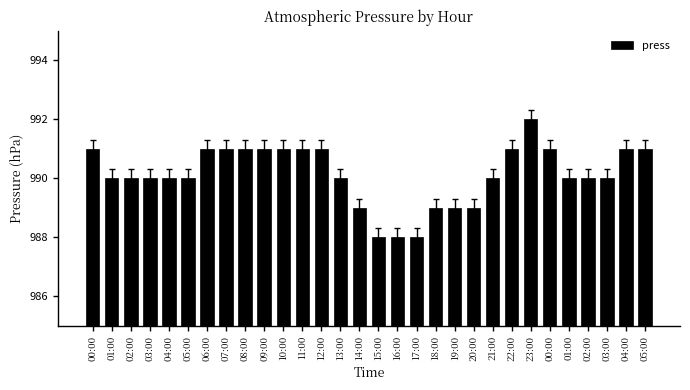

Rank the categories by value from highest to lowest.

23:00, 00:00, 06:00, 07:00, 08:00, 09:00, 10:00, 11:00, 12:00, 22:00, 00:00, 04:00, 05:00, 01:00, 02:00, 03:00, 04:00, 05:00, 13:00, 21:00, 01:00, 02:00, 03:00, 14:00, 18:00, 19:00, 20:00, 15:00, 16:00, 17:00